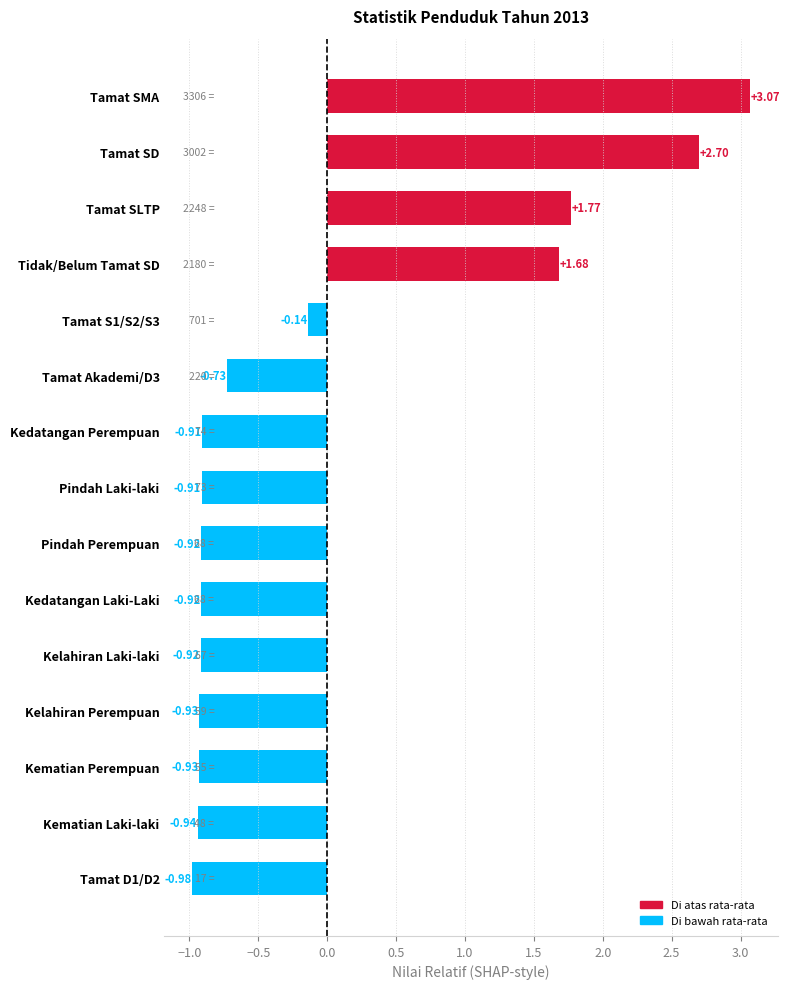

Are the bars grouped side by side (vs. stacked)?

No